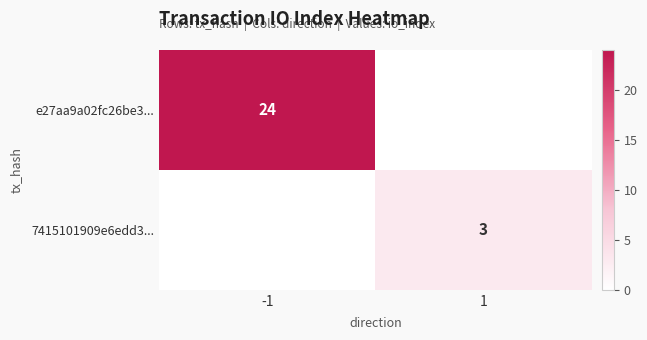

How many categories are shown in the chart?

2